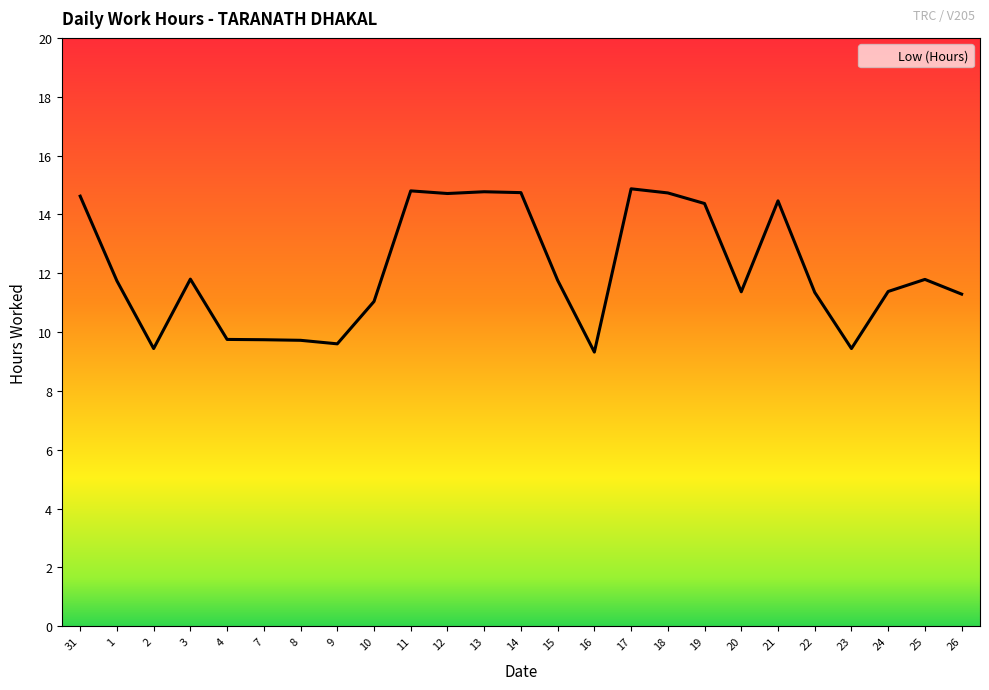

What is the sum of the values at 7 and 12?

24.5